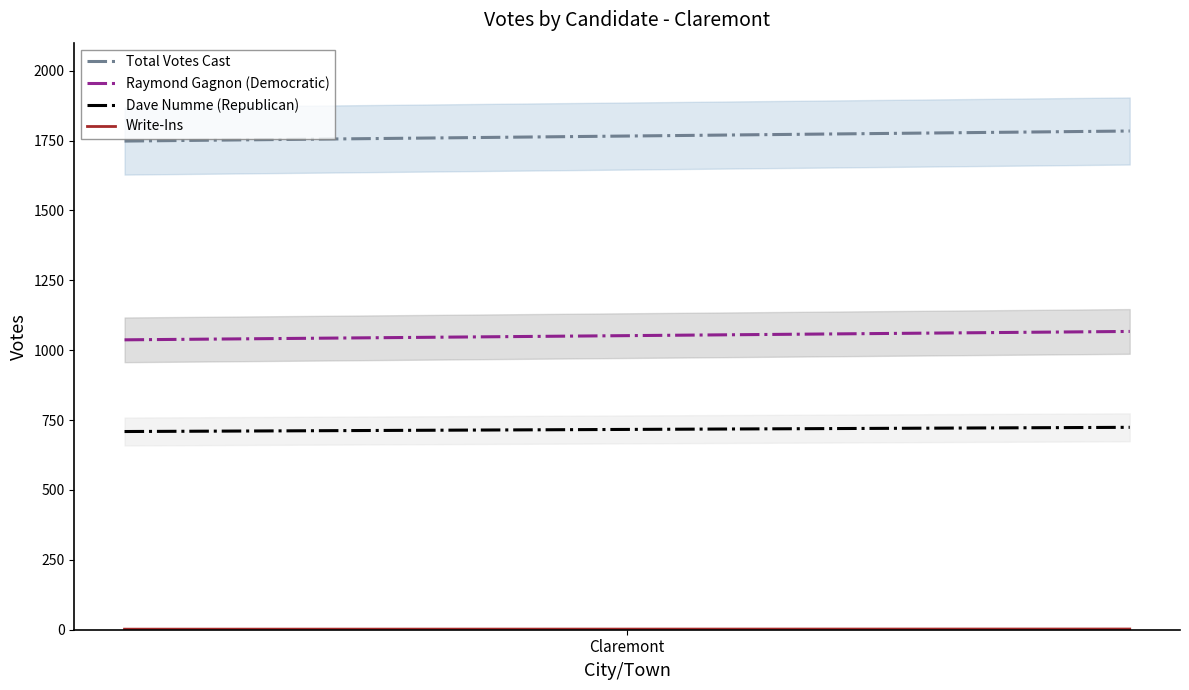

What is the sum of all Total Votes Cast values?

17660.0